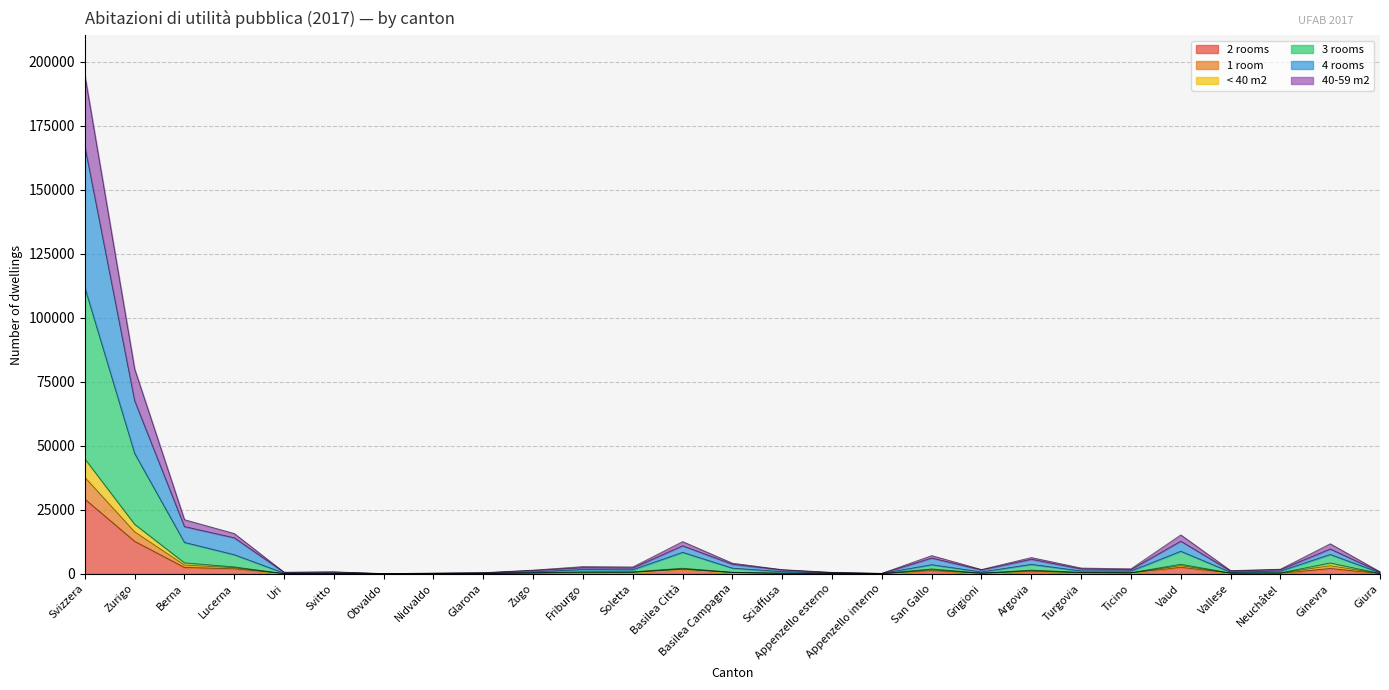

At how many categories does at least one series exceed 121837?

1